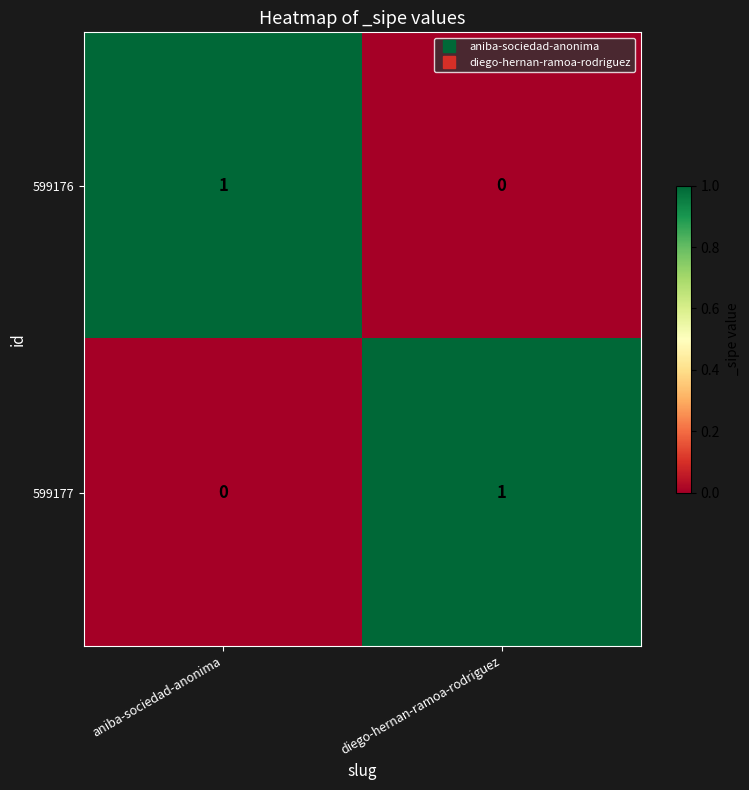

The value of 599176 at diego-hernan-ramoa-rodriguez is 0. True or false?

True